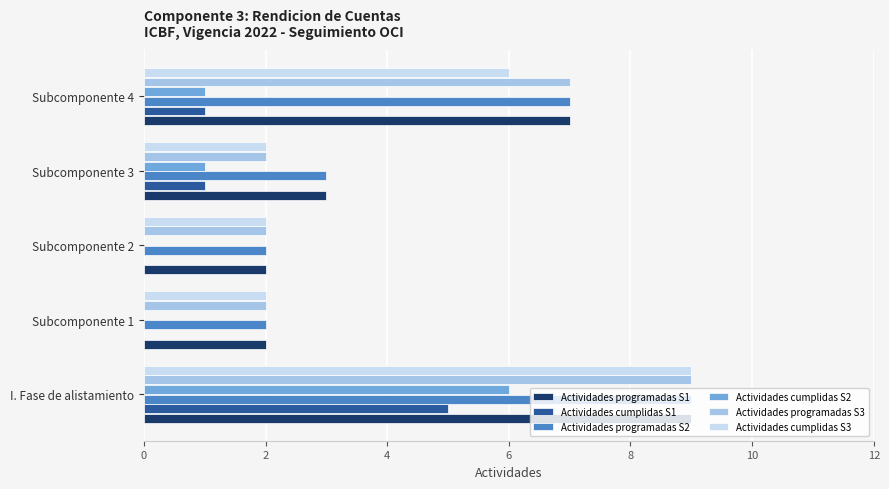

At which label does Actividades cumplidas S3 reach its peak?

I. Fase de alistamiento